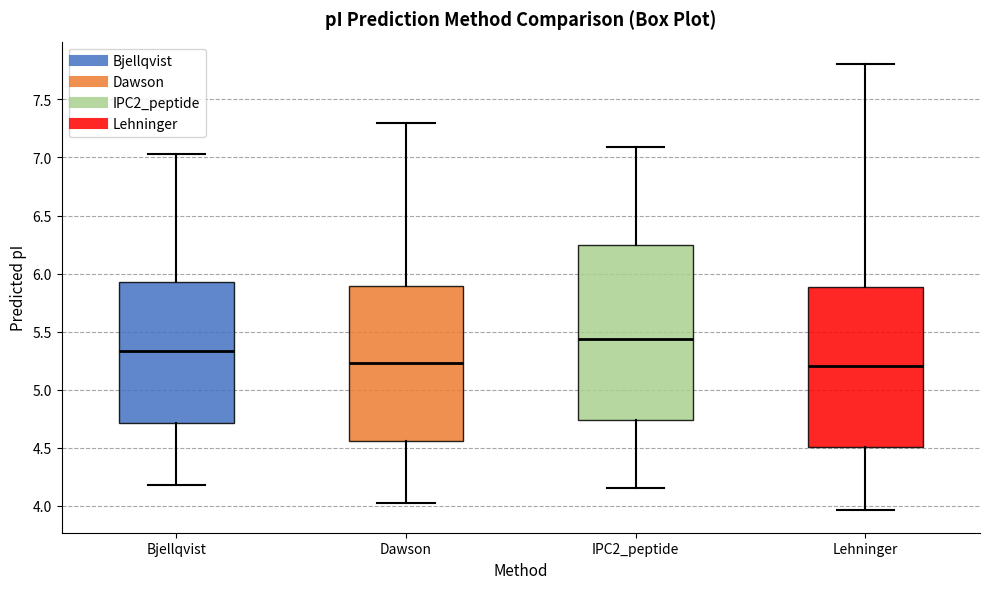

Comparing the boxes themselves (not the whiskers), which one is the tallest?

IPC2_peptide